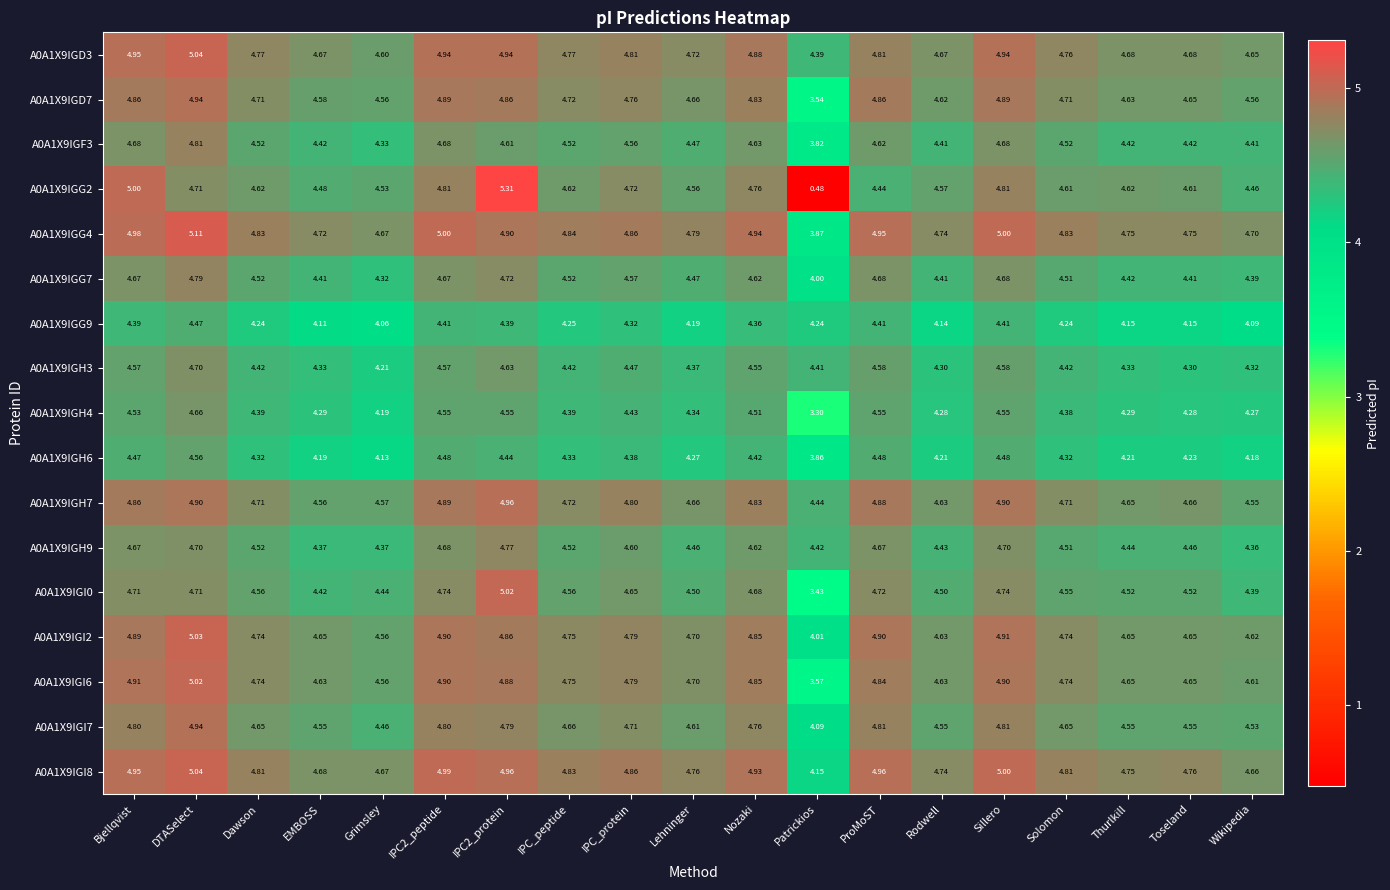

Which category has the lowest value across all series?

Patrickios